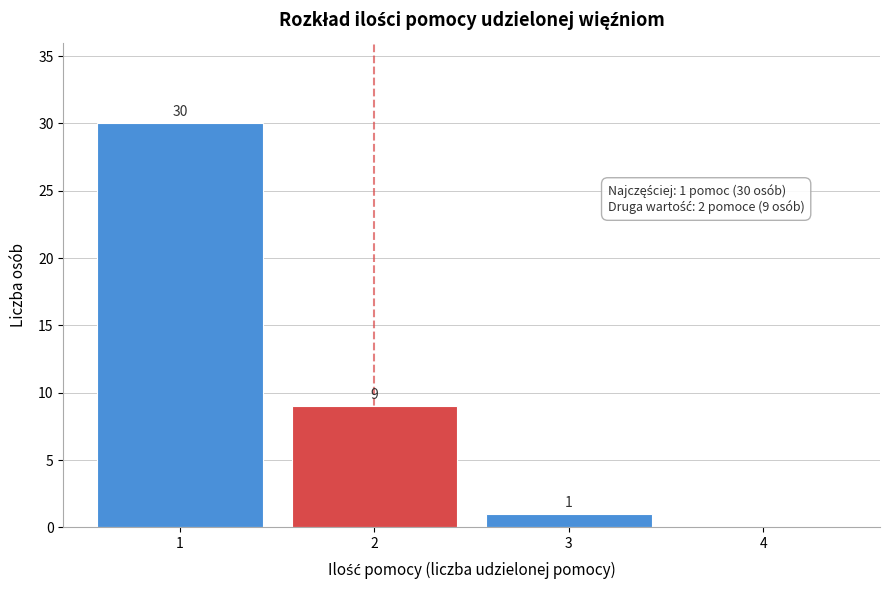

Over which range of the x-axis is the bar tallest?

0.5 to 1.5